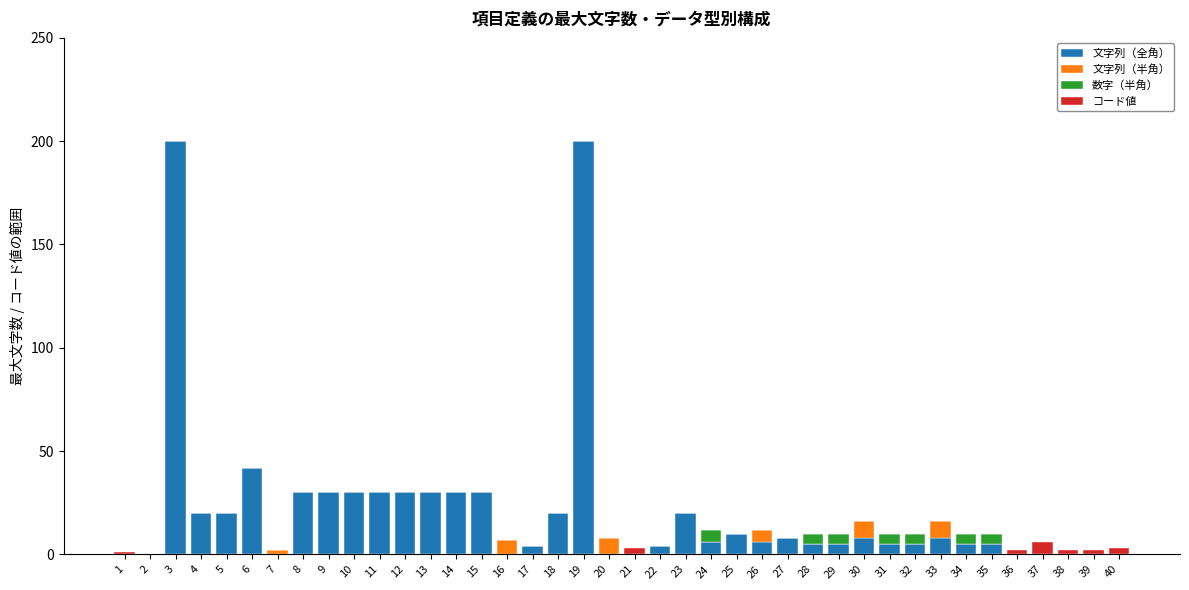

The 文字列（全角） series shows 20 at 18. True or false?

True